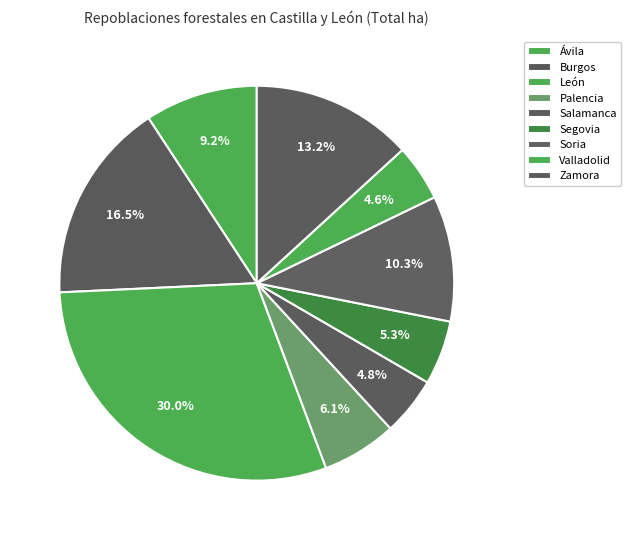

How many segments does this pie chart have?

9